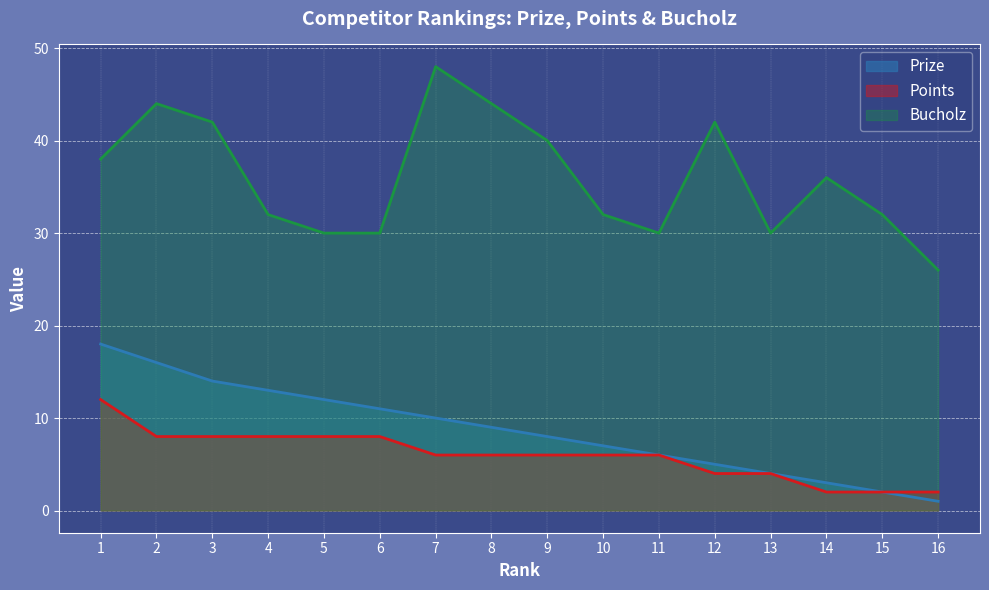

Reading right to left, what are all the values shown in this chart?

Prize: 1	2	3	4	5	6	7	8	9	10	11	12	13	14	16	18
Points: 2	2	2	4	4	6	6	6	6	6	8	8	8	8	8	12
Bucholz: 26	32	36	30	42	30	32	40	44	48	30	30	32	42	44	38